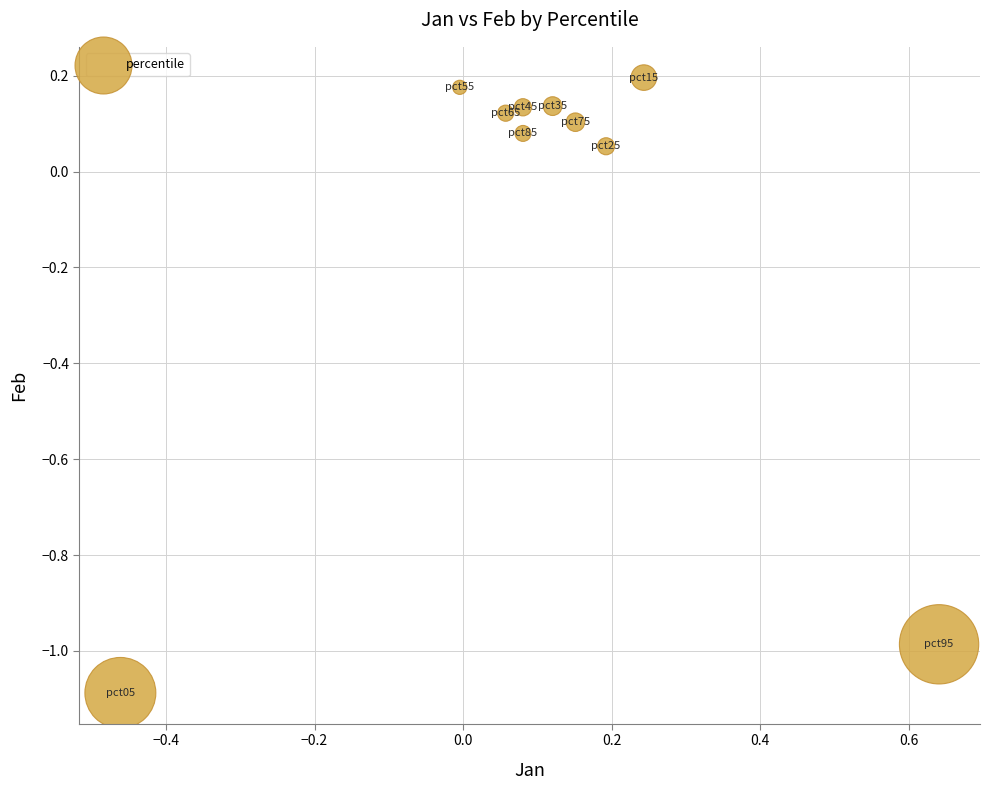

What is the range of Y values (max minus min)?

1.3